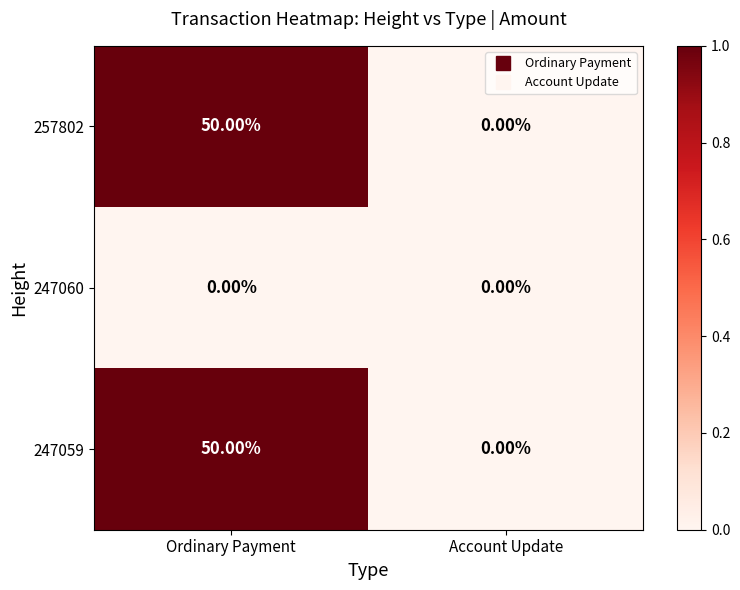

At which category is the sum across all series the highest?

Ordinary Payment